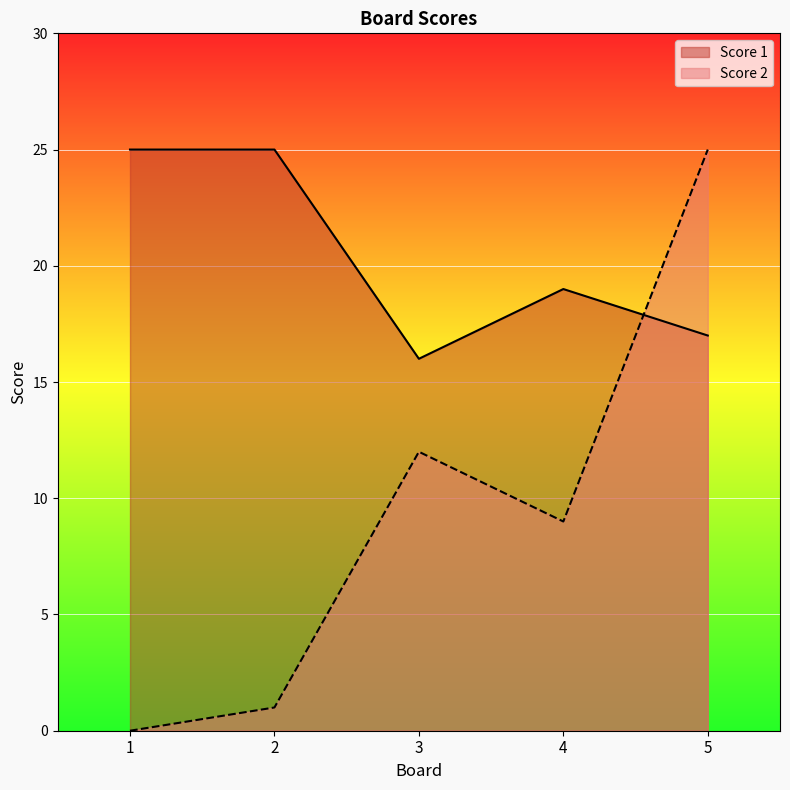

Reading left to right, extract all data points from this chart.

Score 1: 1=25	2=25	3=16	4=19	5=17
Score 2: 1=0	2=1	3=12	4=9	5=25